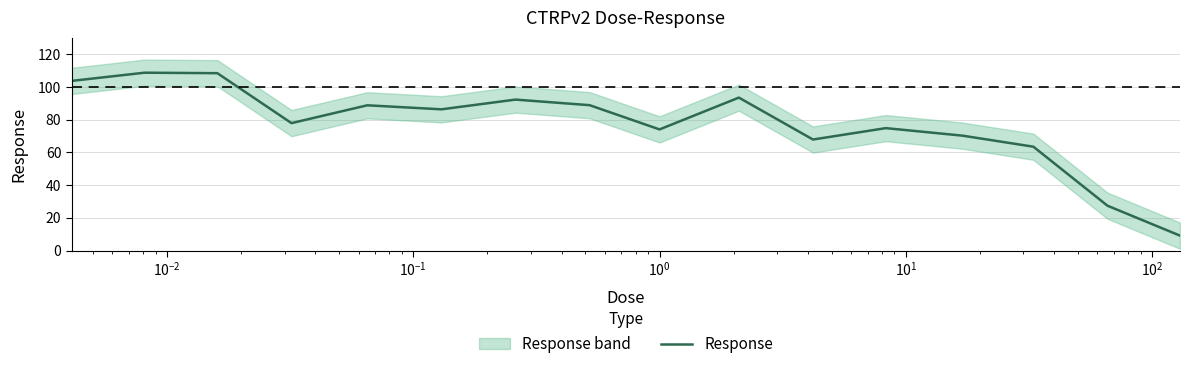

What is the minimum value for Response?

9.2